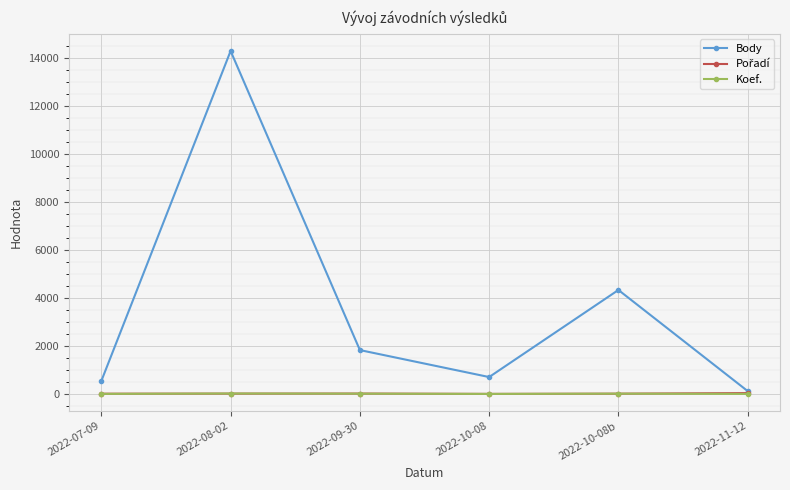

What position from the left is 2022-10-08?

4